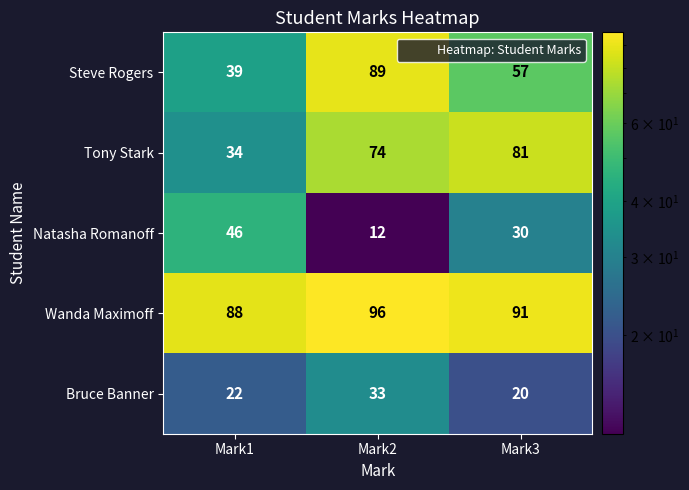

Is it true that Tony Stark equals 54 at Mark3?

False